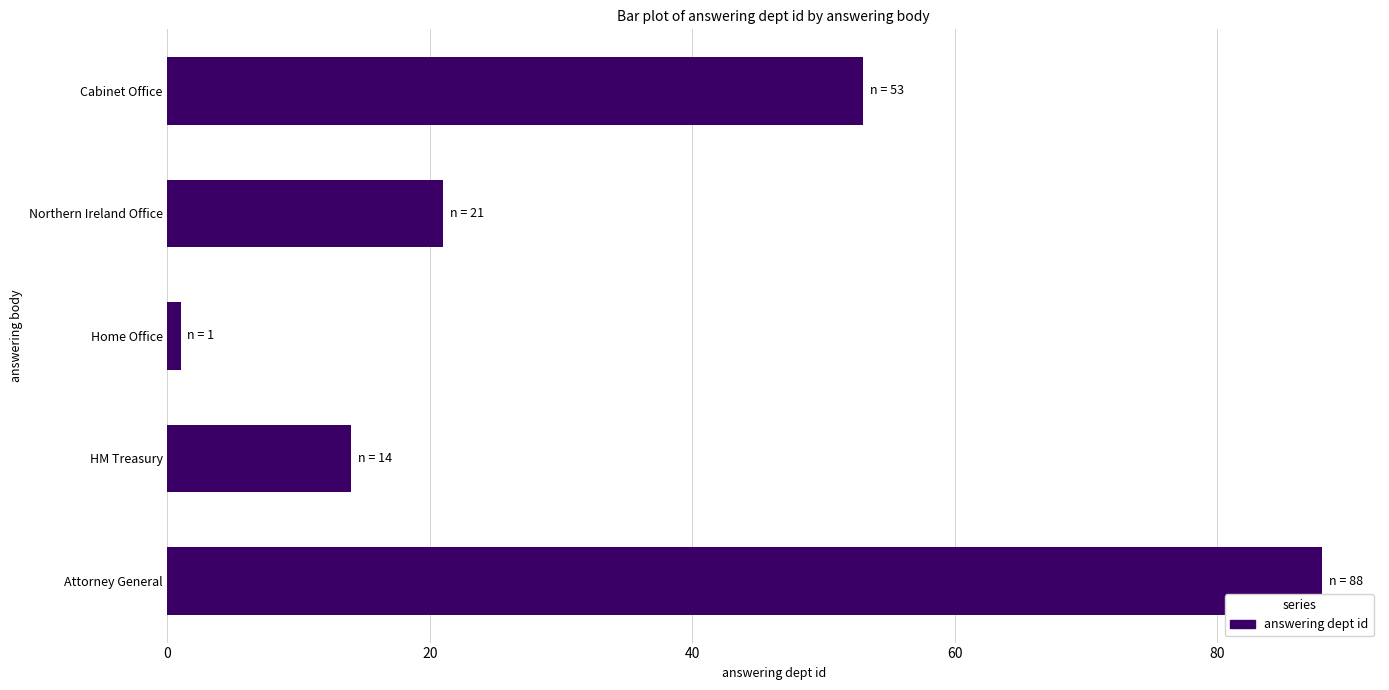

What is the average value?

35